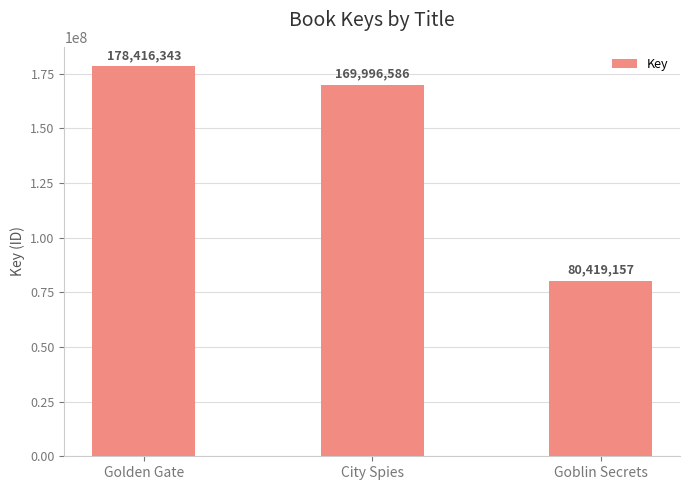

How many bars are there in total?

3